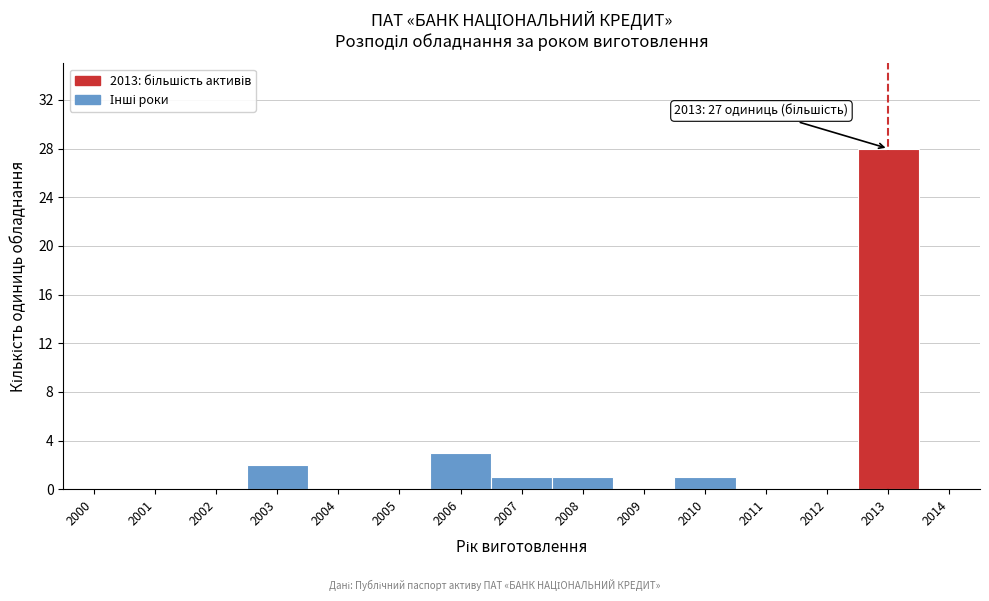

Reading left to right, what are all the values shown in this chart?

2000=0	2001=0	2002=0	2003=2	2004=0	2005=0	2006=3	2007=1	2008=1	2009=0	2010=1	2011=0	2012=0	2013=28	2014=0